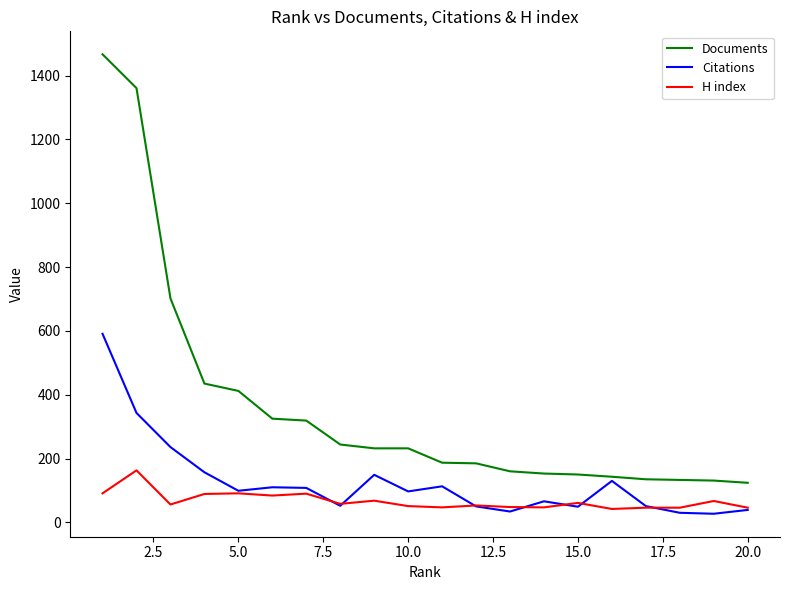

What are all the series names shown in the legend?

Documents, Citations, H index